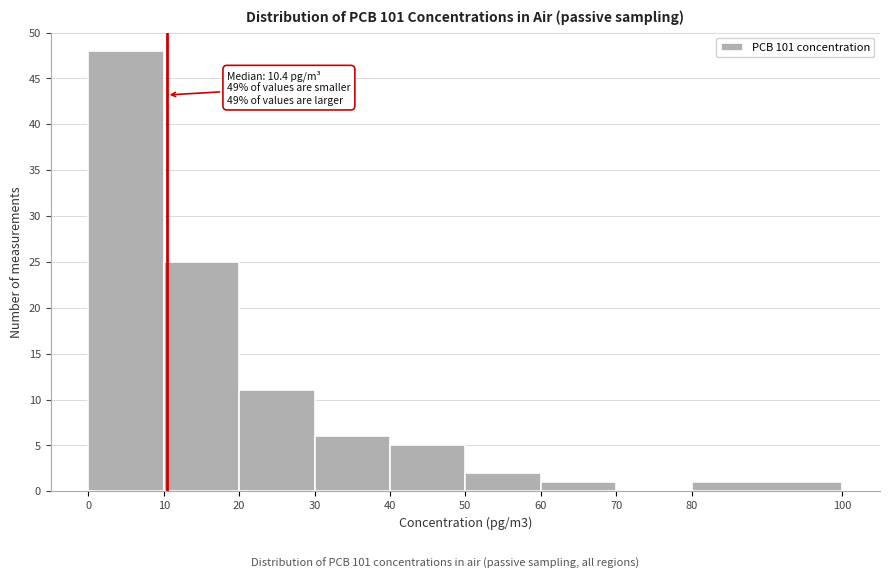

Which range on the x-axis has the tallest bar?

0 to 10